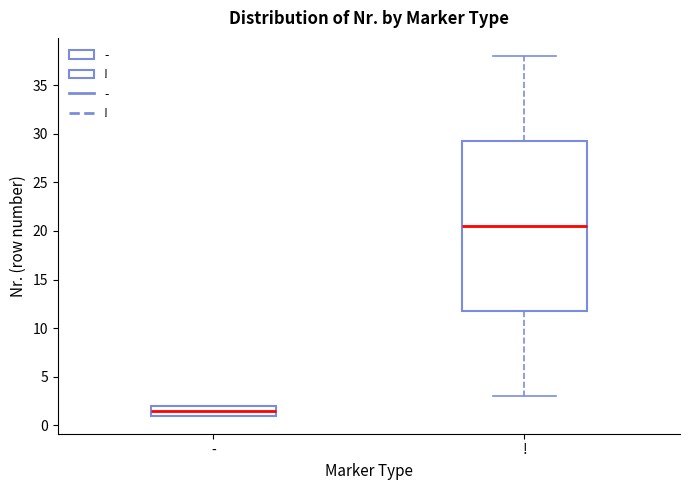

Comparing the boxes themselves (not the whiskers), which one is the tallest?

!